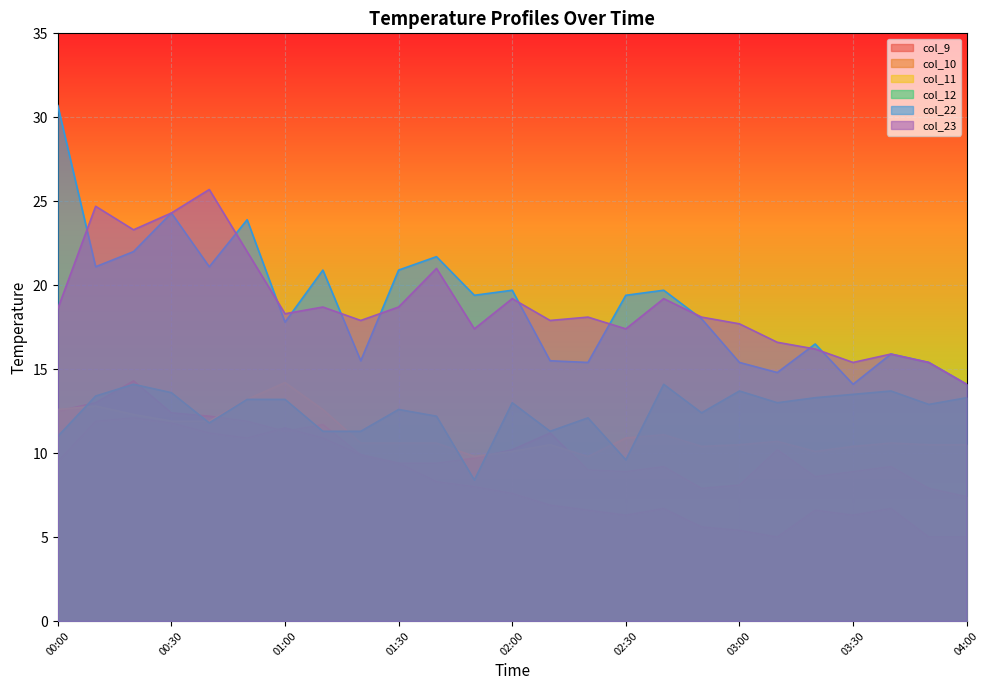

What is the total value across all series at 03:40?

72.0